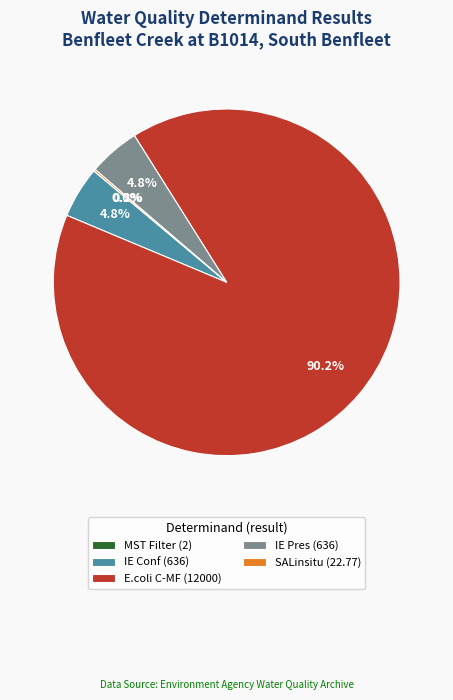

What is the majority slice?

E.coli C-MF